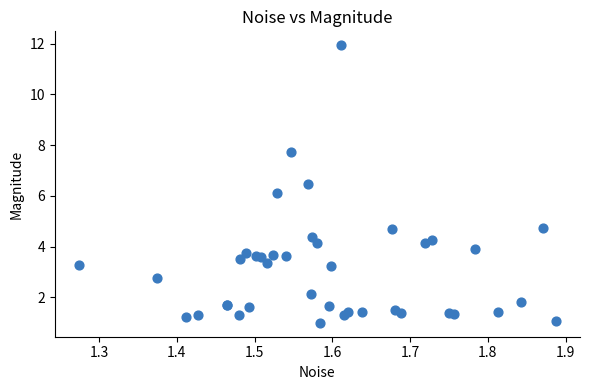

What Y value in the scatter plot is closest to 6?

6.1